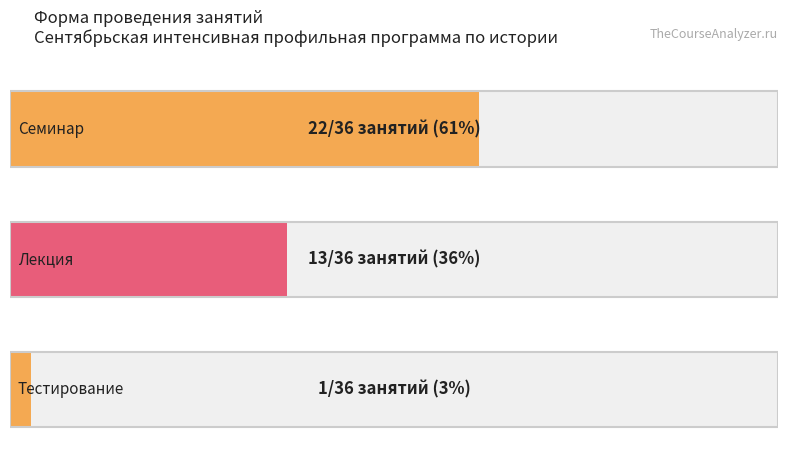

Is it true that Тестирование equals 1 at 15.09.2024?

True